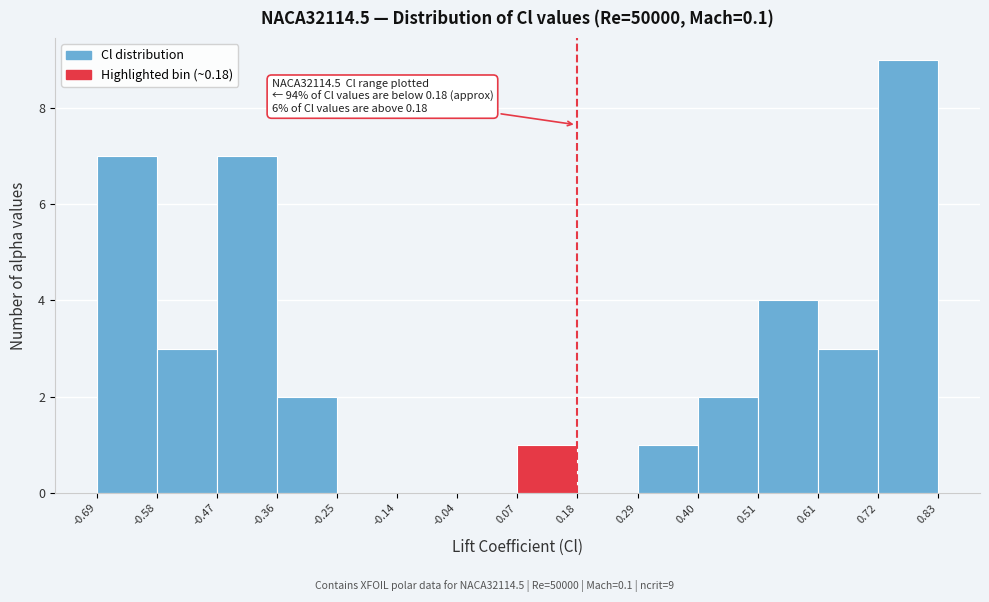

Which range on the x-axis has the tallest bar?

0.72 to 0.83